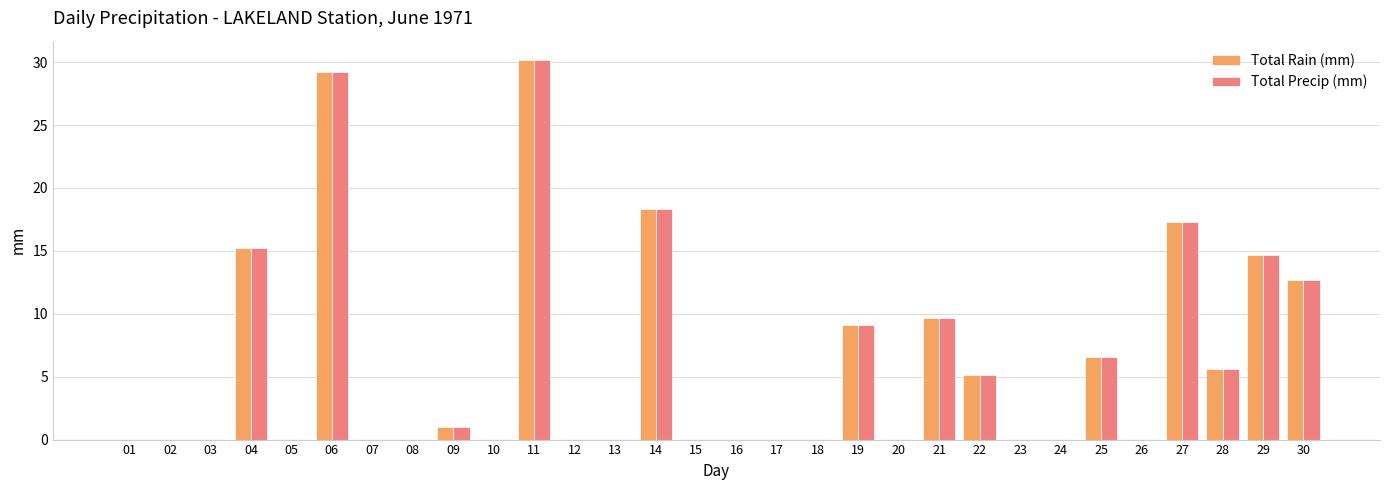

How many groups of bars are there?

30